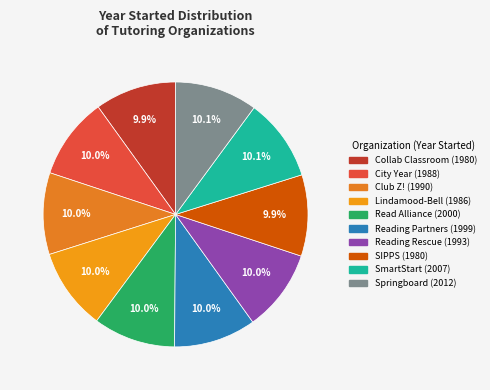

Rank the categories by value from highest to lowest.

Springboard Collaborative, SmartStart Education, Read Alliance, Reading Partners, Reading Rescue, Club Z! Inc., City Year, Lindamood-Bell, Center for the Collaborative Classroom, SIPPS